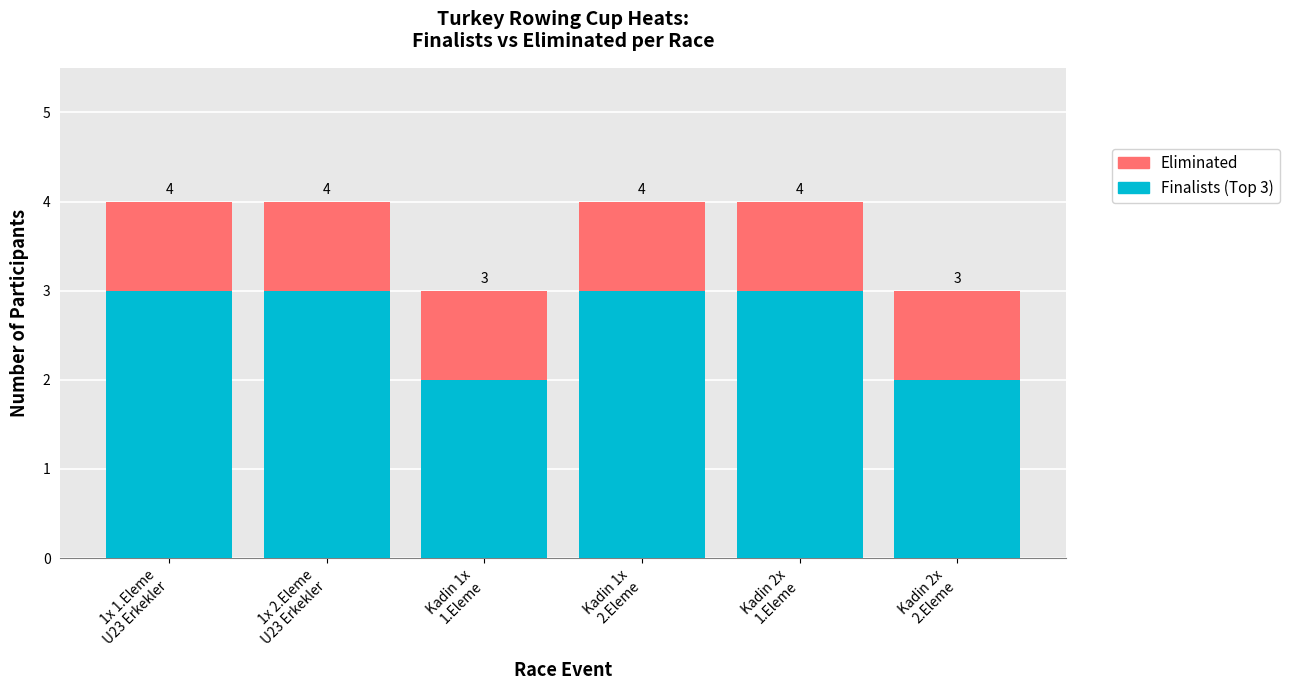

How many bars are there in total?

6